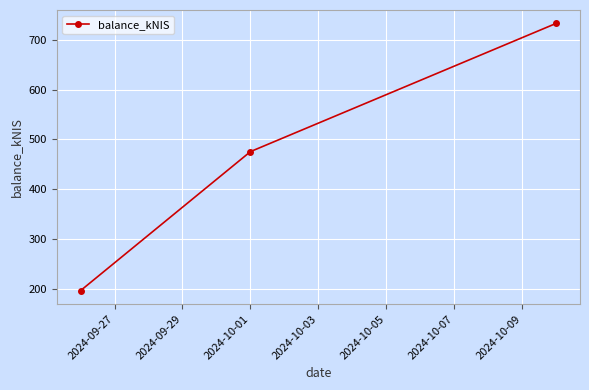

What is the value of the 1st point from the left?

196.4